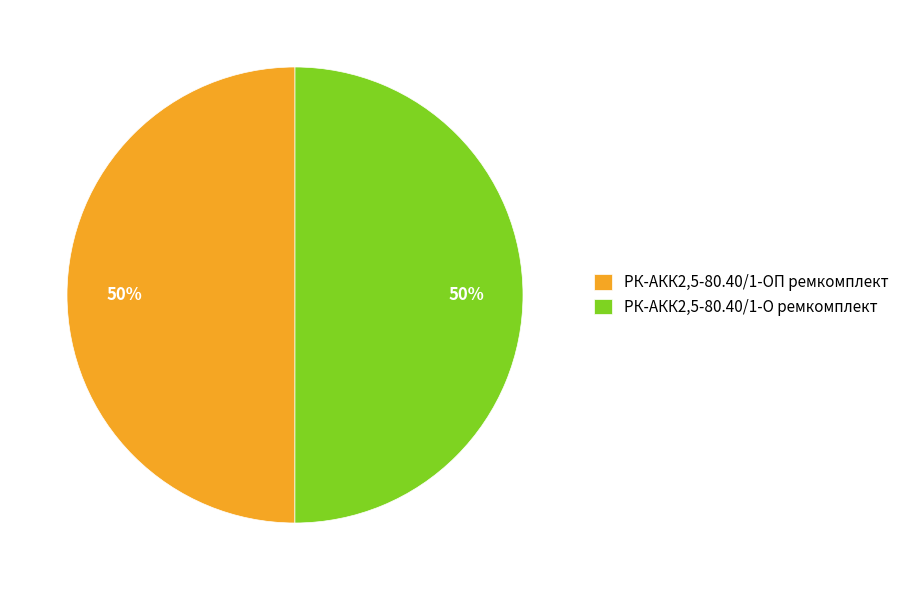

Approximately how many times larger is the value at РК-АКК2,5-80.40/1-ОП ремкомплект compared to РК-АКК2,5-80.40/1-О ремкомплект?

1.0